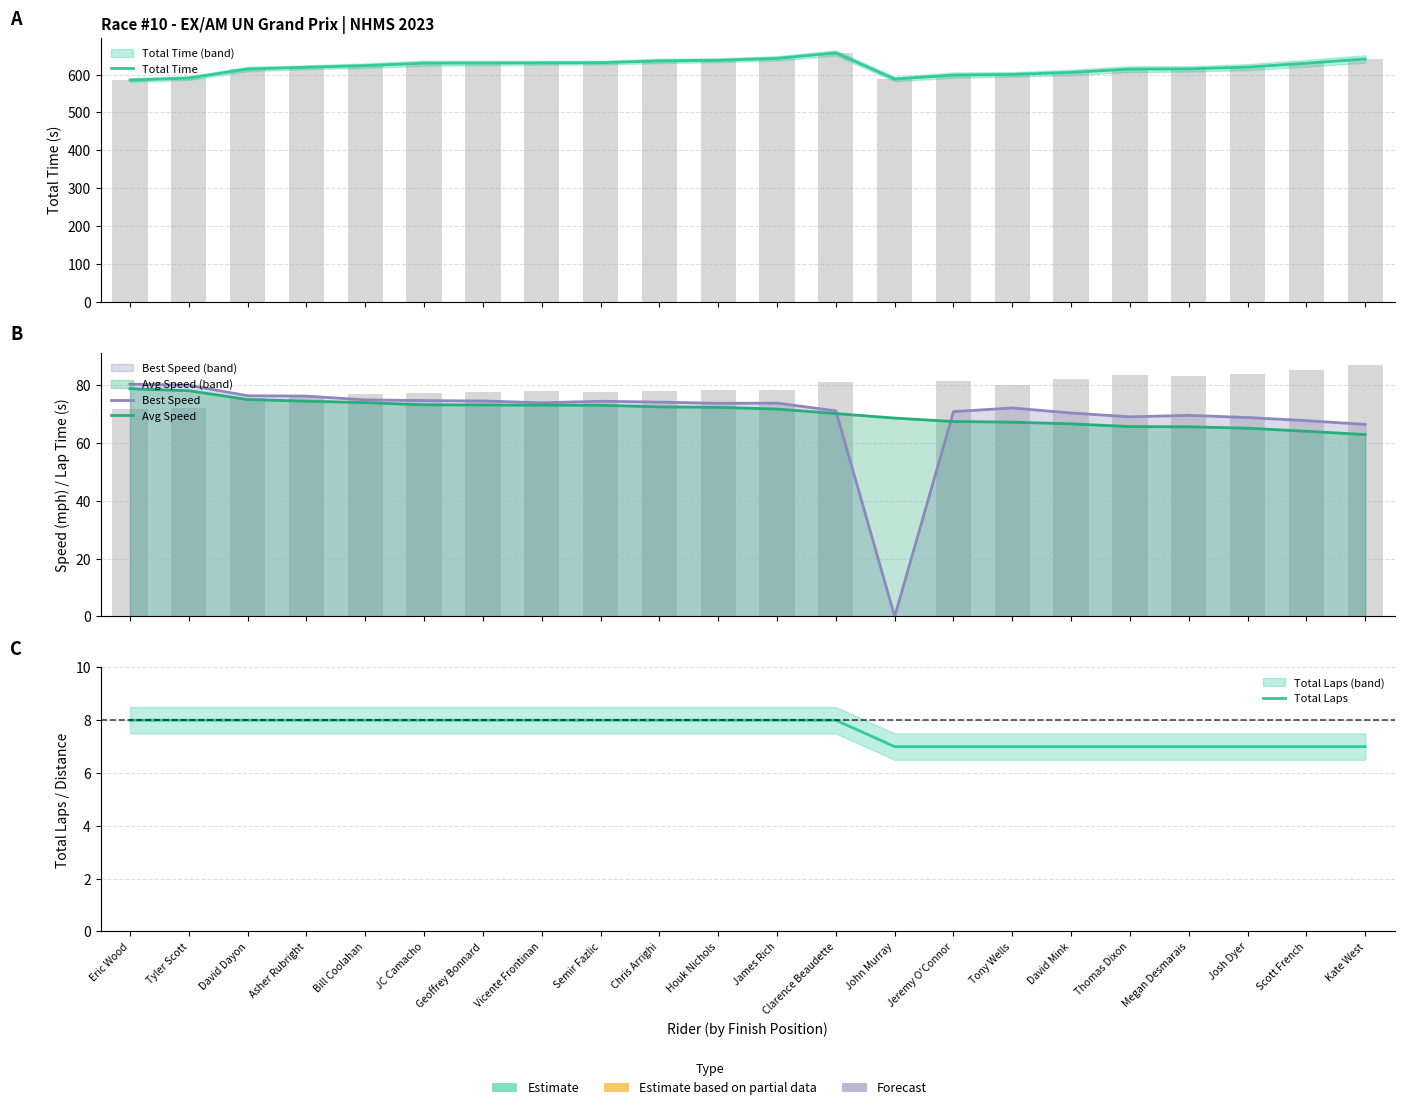

What value does the Total Time series have at Tyler Scott?

591.0